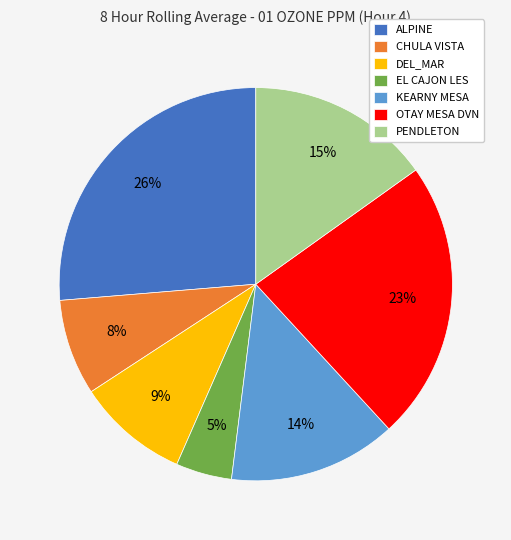

Is there a majority slice in this chart?

No